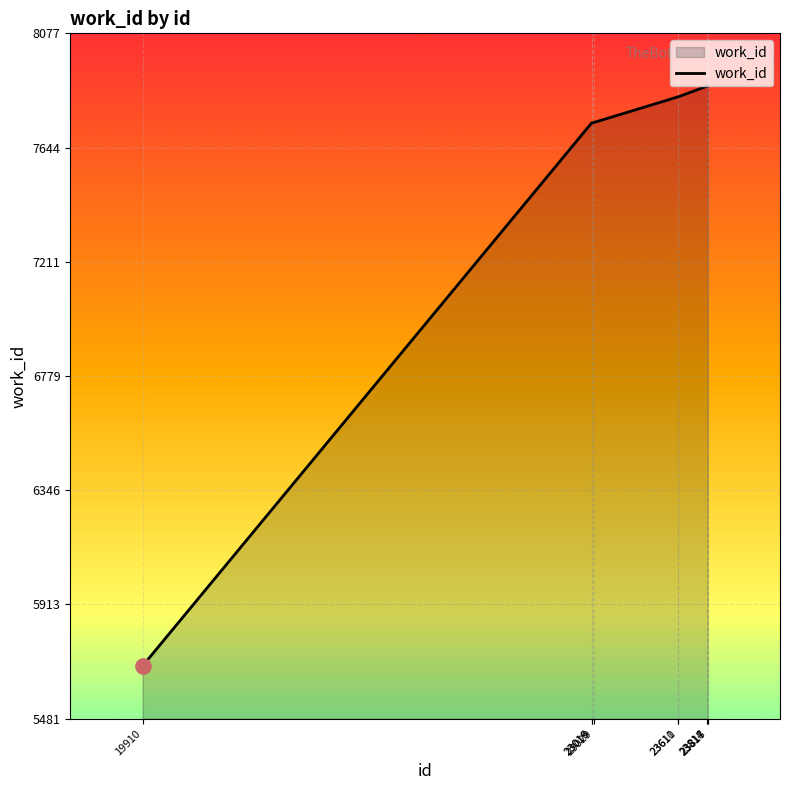

What is the smallest value displayed?

5681